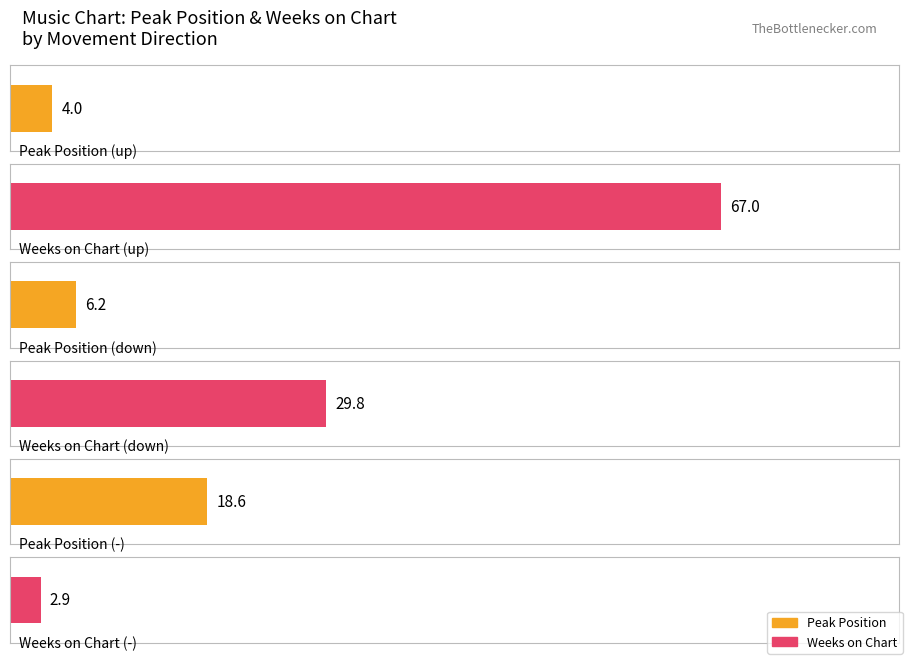

At which category does the chart reach its peak across all series?

Weeks on Chart